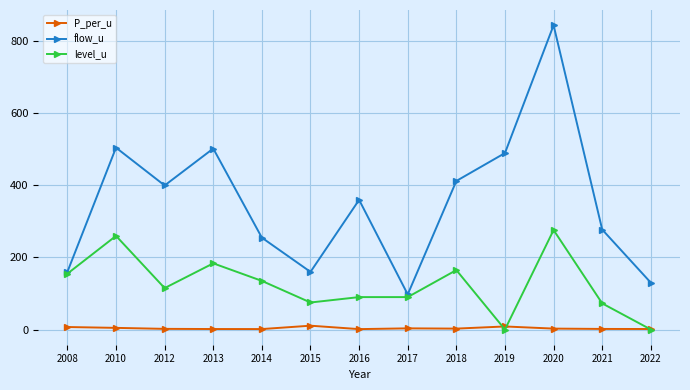

How many lines are shown in the chart?

3